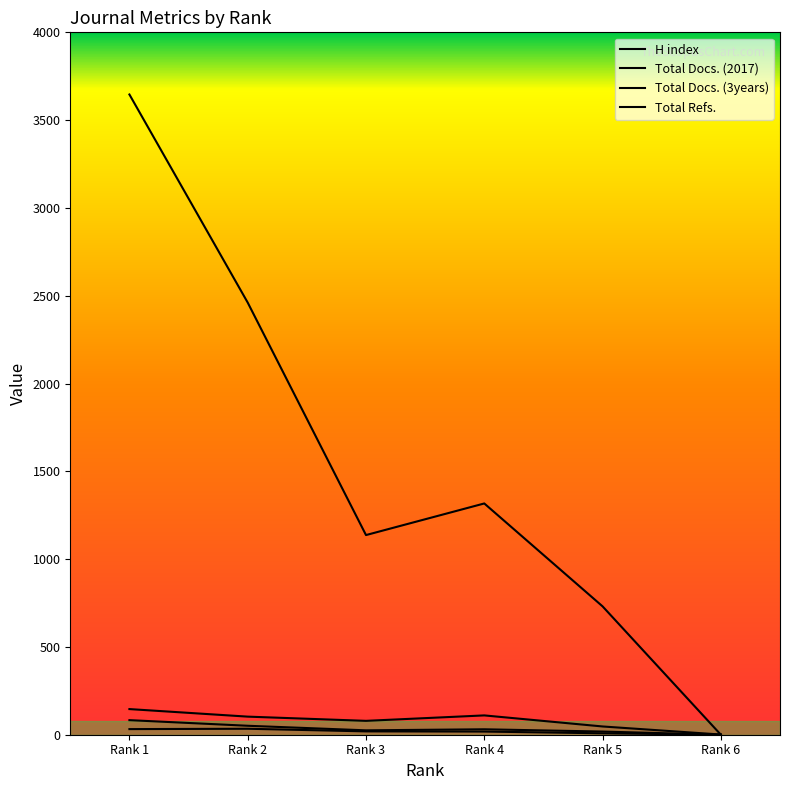

How many lines are shown in the chart?

4